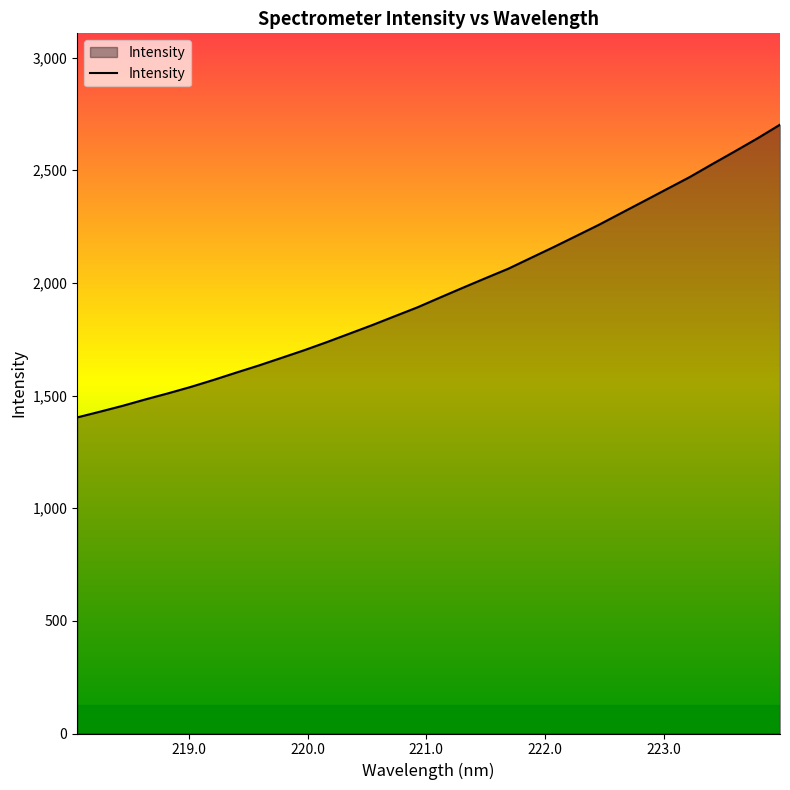

What is the greatest value displayed?

2702.1